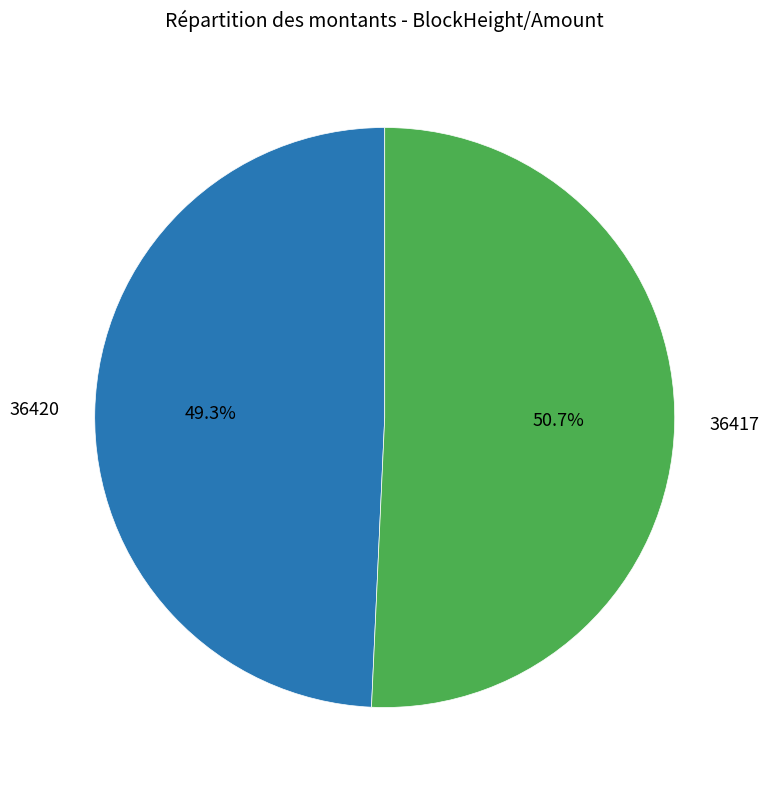

Approximately how many times larger is the value at 36417 compared to 36420?

1.0